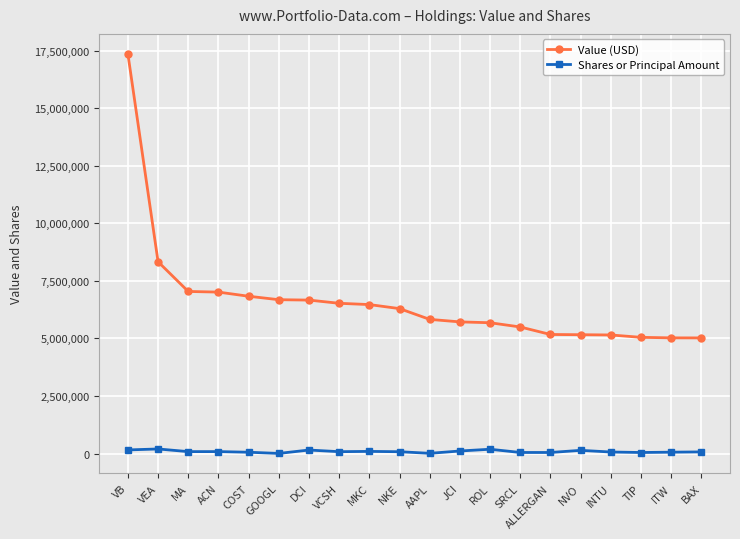

What is the total value across all series at VEA?

8531902